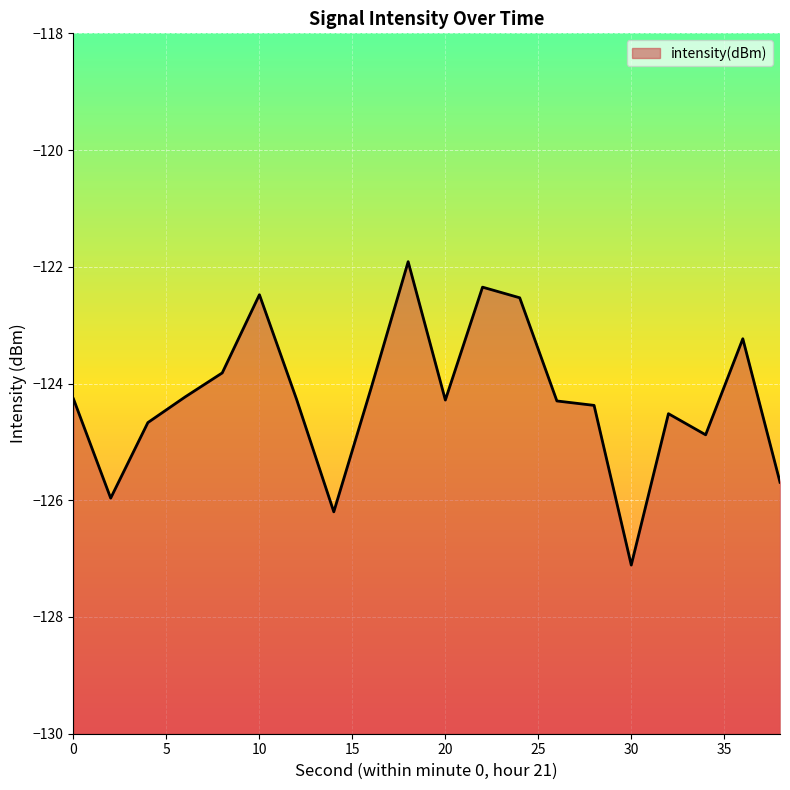

Which has a higher value, 28 or 38?

28